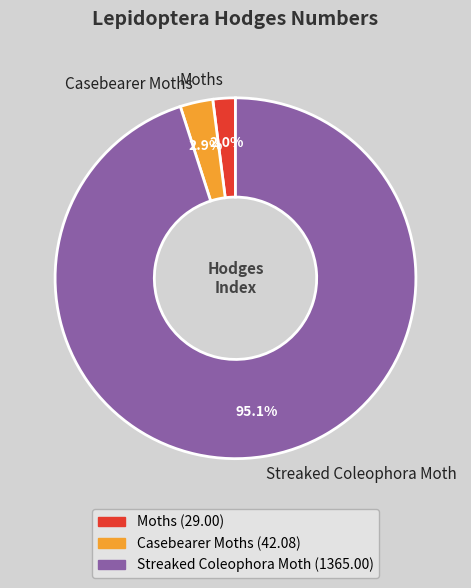

Between Streaked Coleophora Moth and Moths, which is larger?

Streaked Coleophora Moth